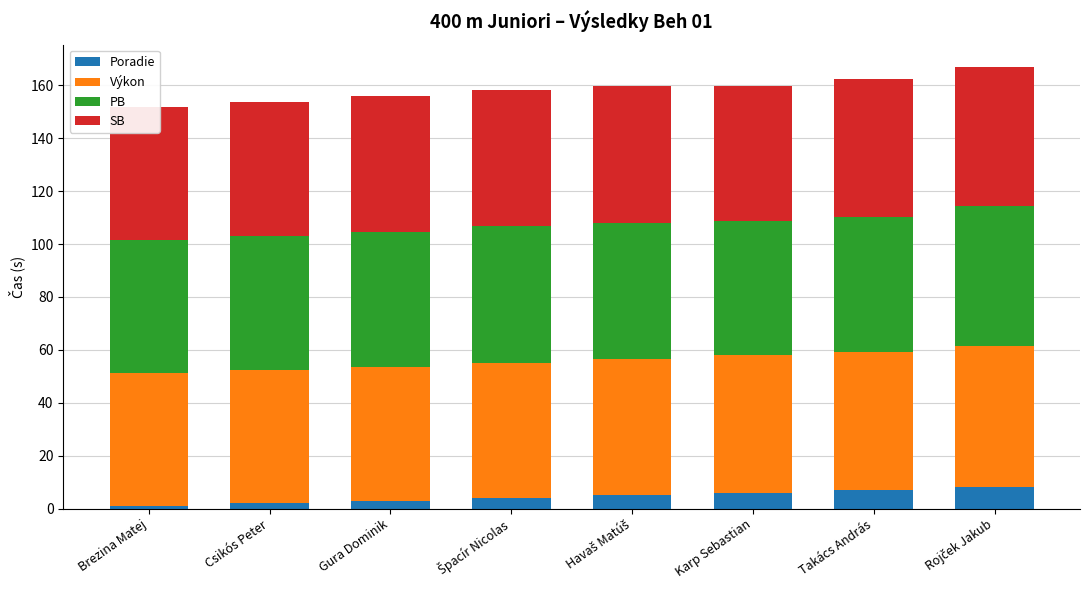

Which has a higher value, Takács András or Csikós Peter?

Takács András